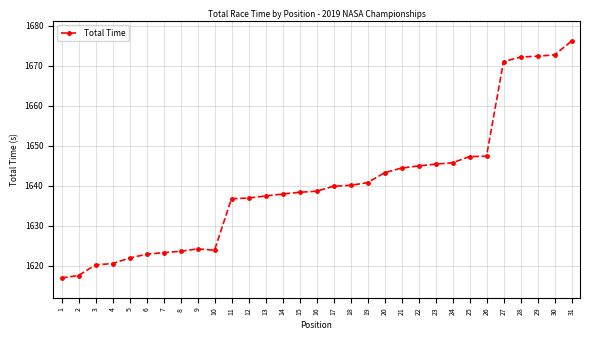

Does the chart have visible grid lines?

Yes